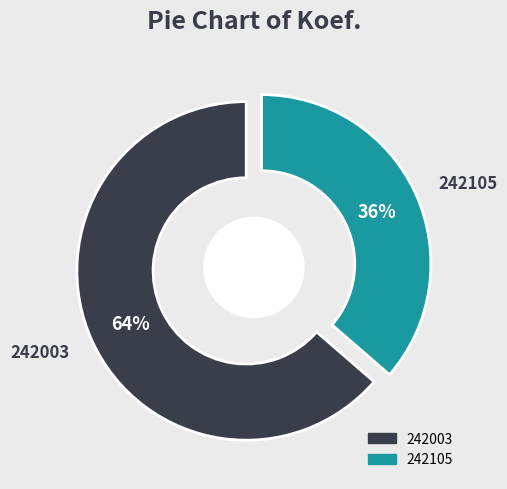

To the nearest percent, what is the average slice percentage?

50%